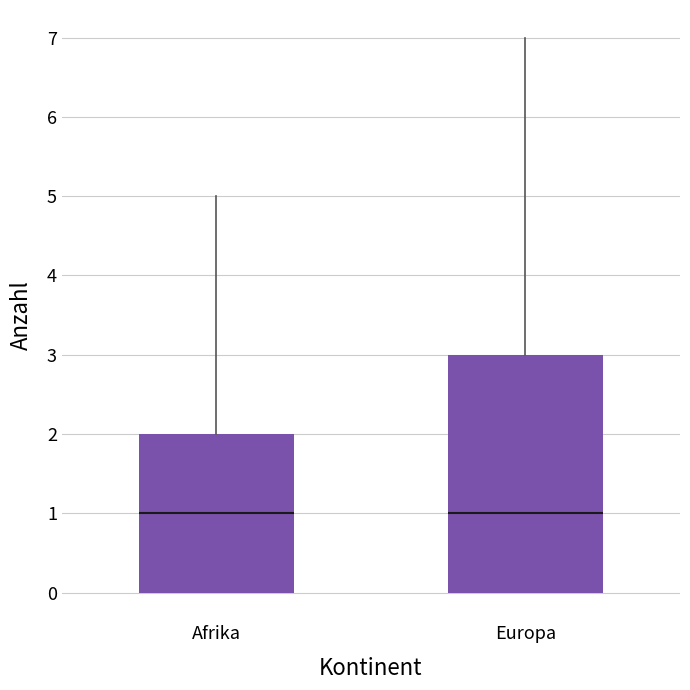

Comparing the boxes themselves (not the whiskers), which one is the tallest?

Europa